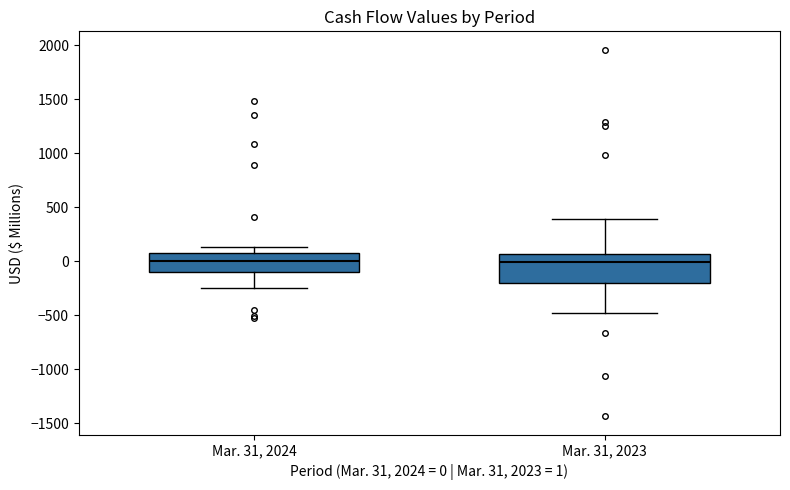

Where does the upper whisker of the box for Mar. 31, 2023 end on the y-axis? The values are not printed on the chart, so give them approximately, as read against the axis.

400